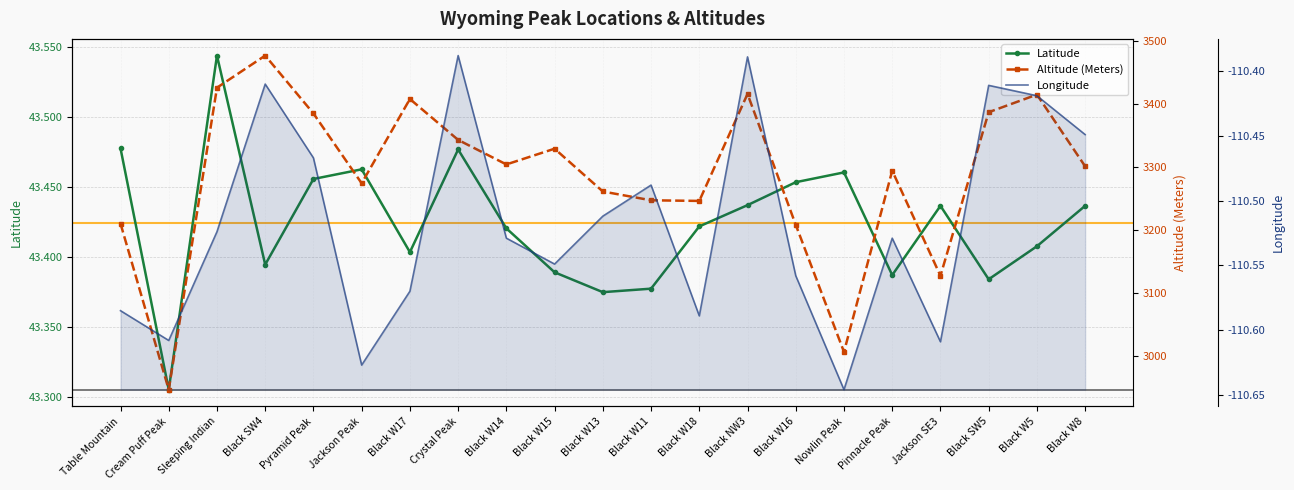

At how many categories does at least one series exceed 950?

21